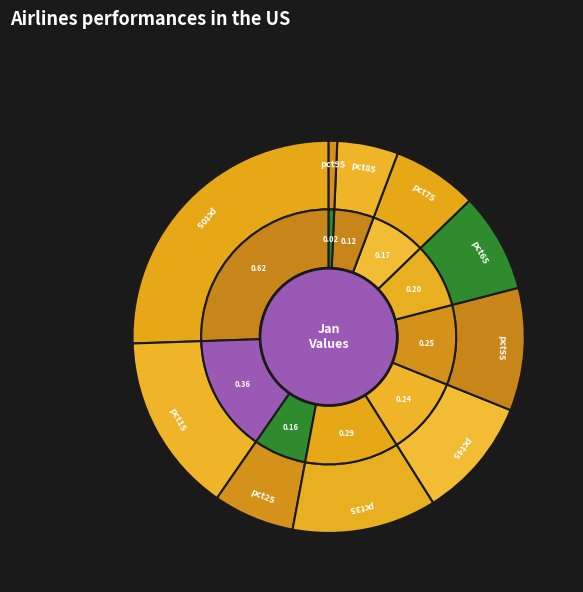

Rank the categories by value from highest to lowest.

pct05, pct15, pct35, pct55, pct45, pct65, pct75, pct25, pct85, pct95